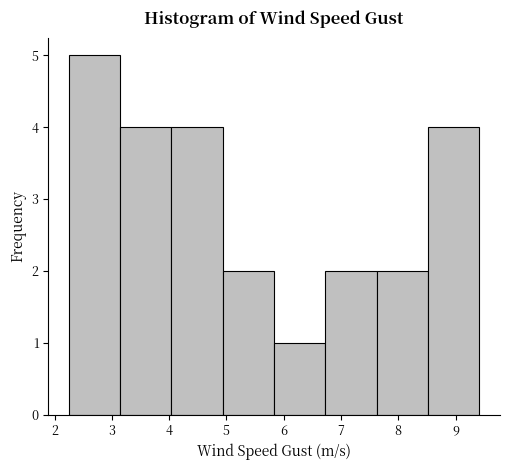

Reading left to right, list every bar in this chart as the range it spans on the x-axis followed by its height. Neither the bar edges nor the heights are printed on the chart, so give them approximately, as read against the axes.

2.3 to 3.1: 5
3.1 to 4.0: 4
4.0 to 4.9: 4
4.9 to 5.8: 2
5.8 to 6.7: 1
6.7 to 7.6: 2
7.6 to 8.5: 2
8.5 to 9.4: 4